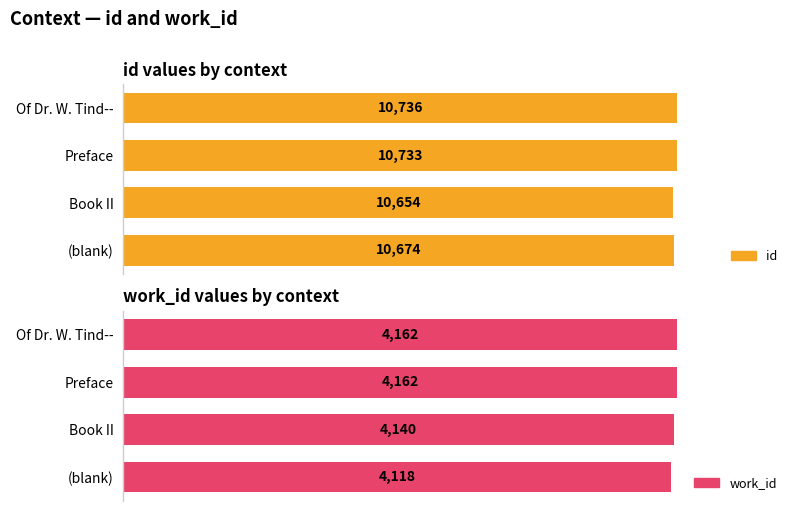

Which series has the largest total across all categories?

id